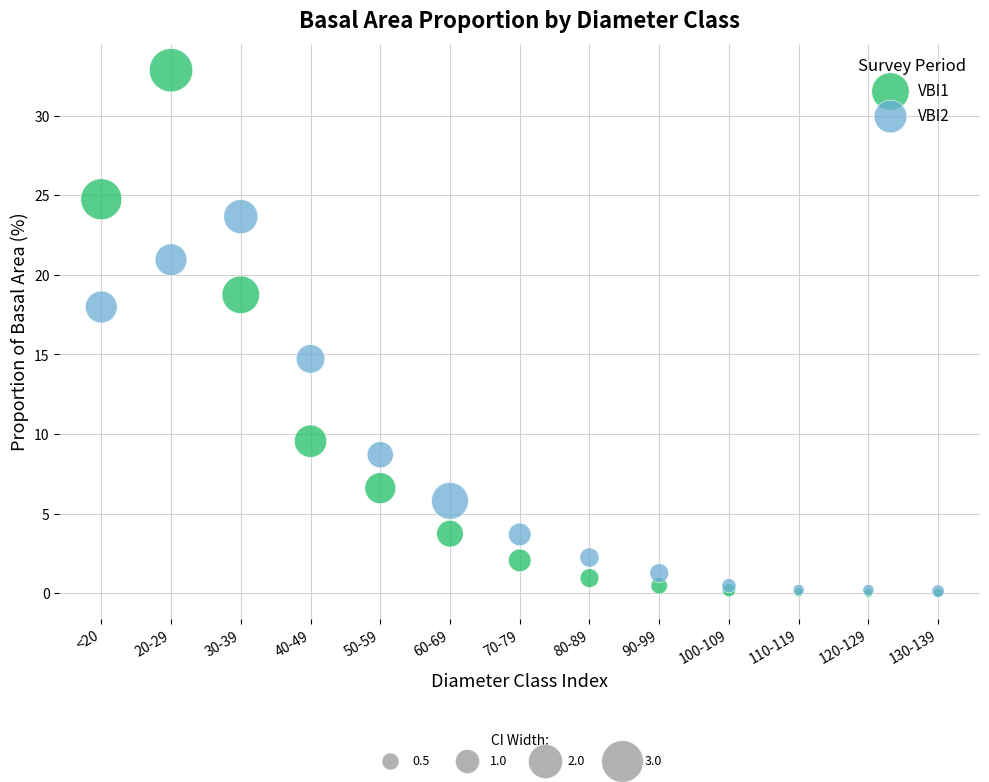

Across all series, what Y value is closest to 16?

14.7